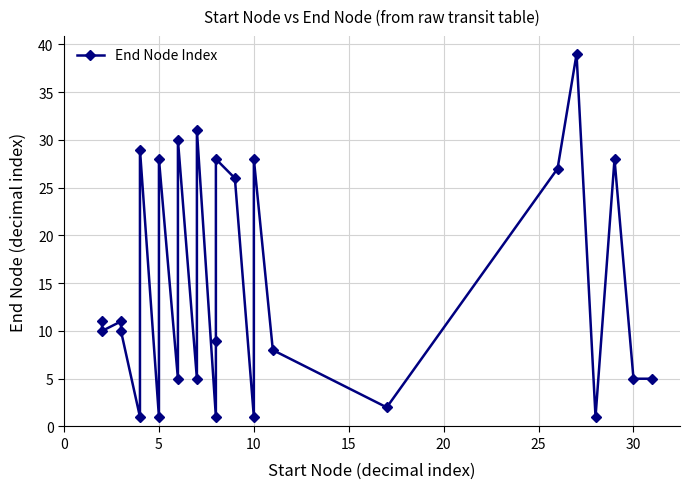

What is the ratio of the value at 5 to the value at 15?

0.4